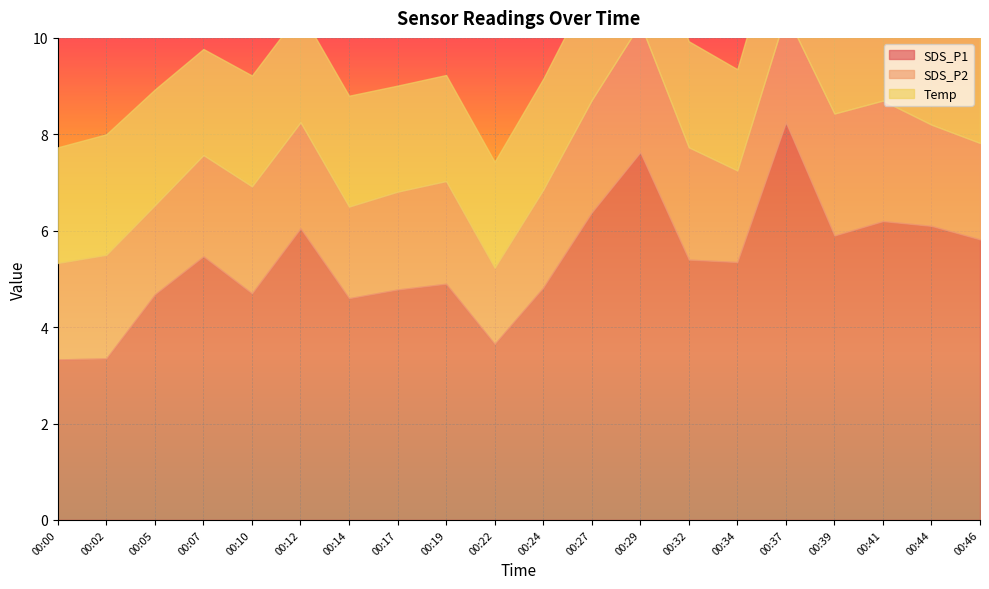

Reading left to right, what are all the values shown in this chart?

SDS_P1: 3.3	3.4	4.7	5.5	4.7	6.0	4.6	4.8	4.9	3.6	4.8	6.4	7.6	5.4	5.3	8.2	5.9	6.2	6.1	5.8
SDS_P2: 2.0	2.1	1.9	2.1	2.2	2.2	1.9	2.0	2.1	1.6	2.0	2.3	2.7	2.3	1.9	2.2	2.5	2.5	2.1	2.0
Temp: 2.4	2.5	2.4	2.2	2.3	2.3	2.3	2.2	2.2	2.2	2.3	2.4	2.4	2.2	2.1	2.3	2.4	2.4	2.5	2.4